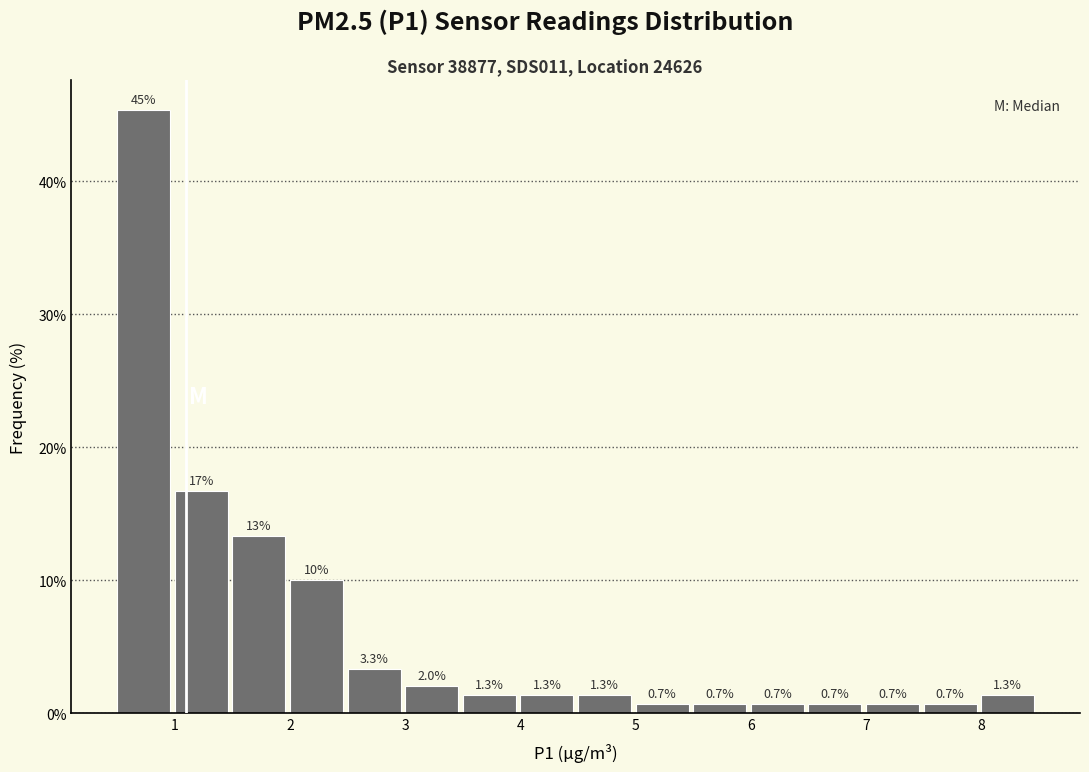

Over which range of the x-axis is the bar tallest?

0.5 to 1.0